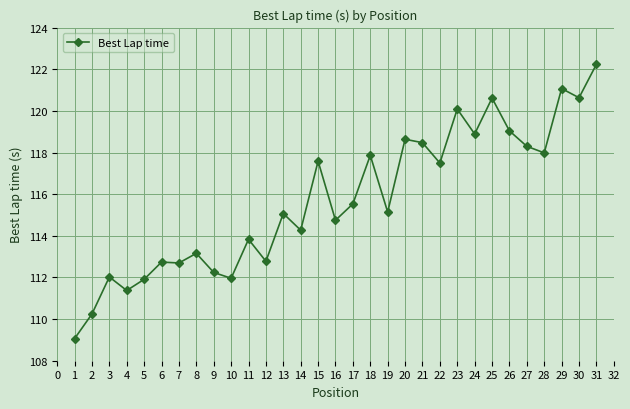

What is the value of the 30th point from the left?

120.6